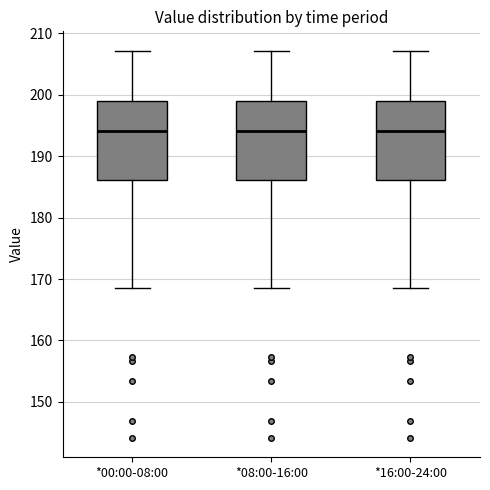

Reading left to right, read every box against the y-axis: the position of its median line, the range the box covers, and the ends of its whiskers. The values are not printed on the chart, so give them approximately, as read against the axis.

*00:00-08:00: median 194, box 186 to 199, whiskers 169 to 207
*08:00-16:00: median 194, box 186 to 199, whiskers 169 to 207
*16:00-24:00: median 194, box 186 to 199, whiskers 169 to 207